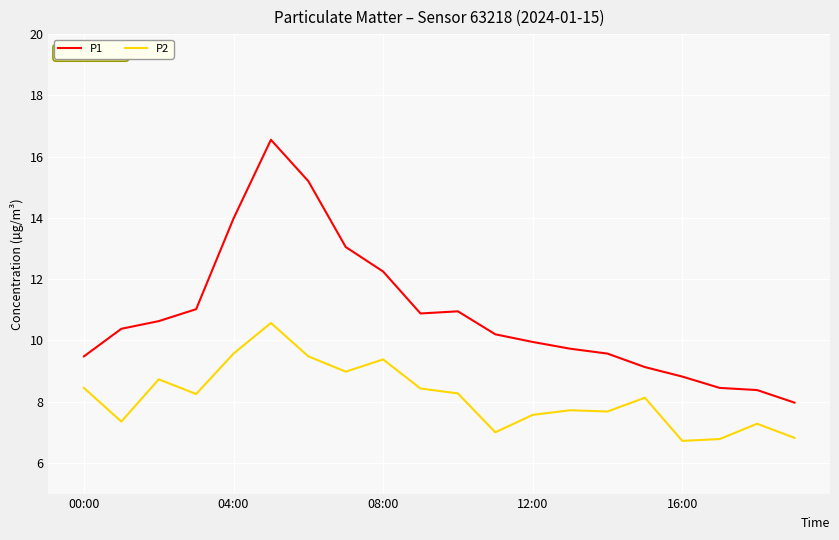

What is the maximum value for P2?

10.6